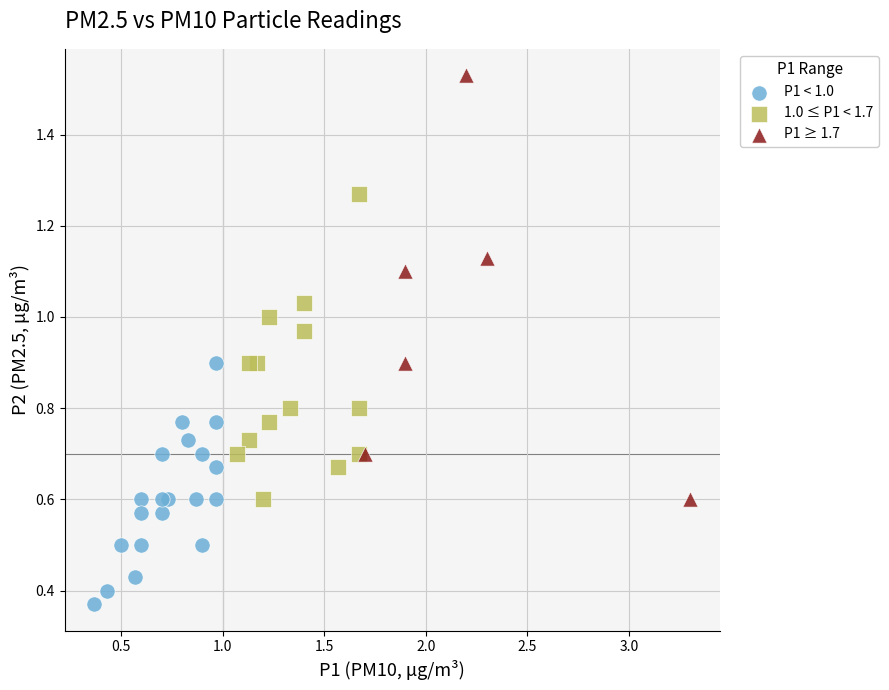

Which series has the largest Y range (max minus min)?

P1 ≥ 1.7